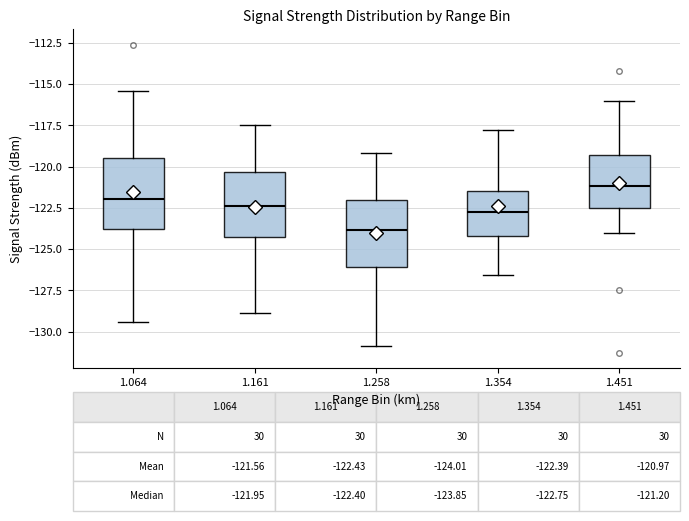

Which box has the highest median line?

1.451